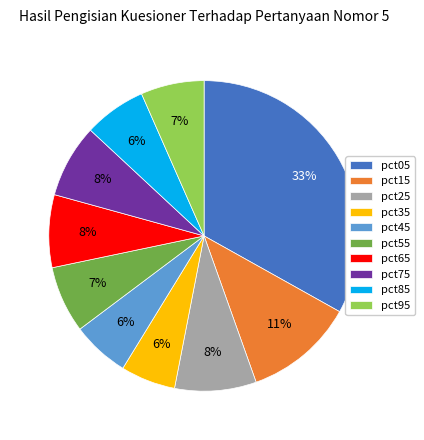

How many segments does this pie chart have?

10